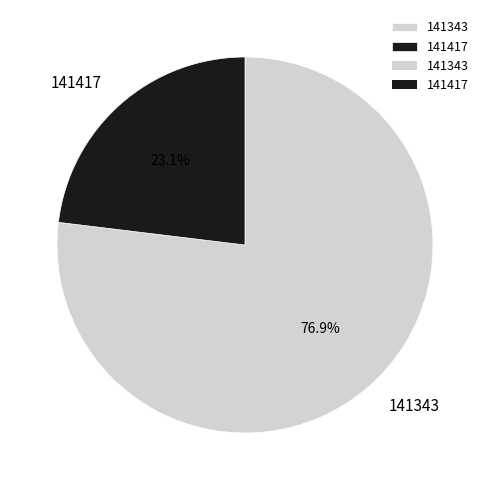

How many segments does this pie chart have?

2